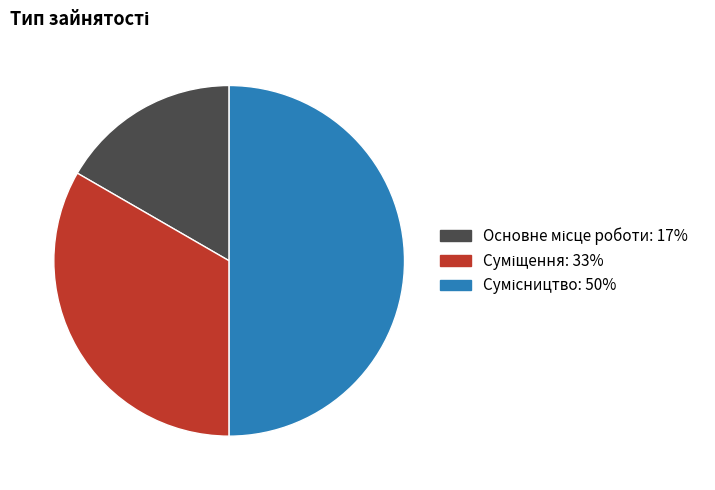

Is Суміщення the majority of the pie?

No